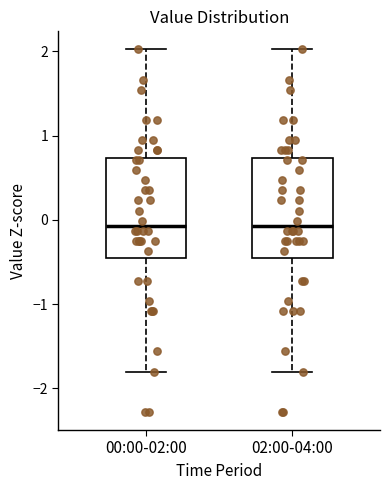

Where does the median line of the box for 02:00-04:00 sit on the y-axis? The values are not printed on the chart, so give them approximately, as read against the axis.

-0.1